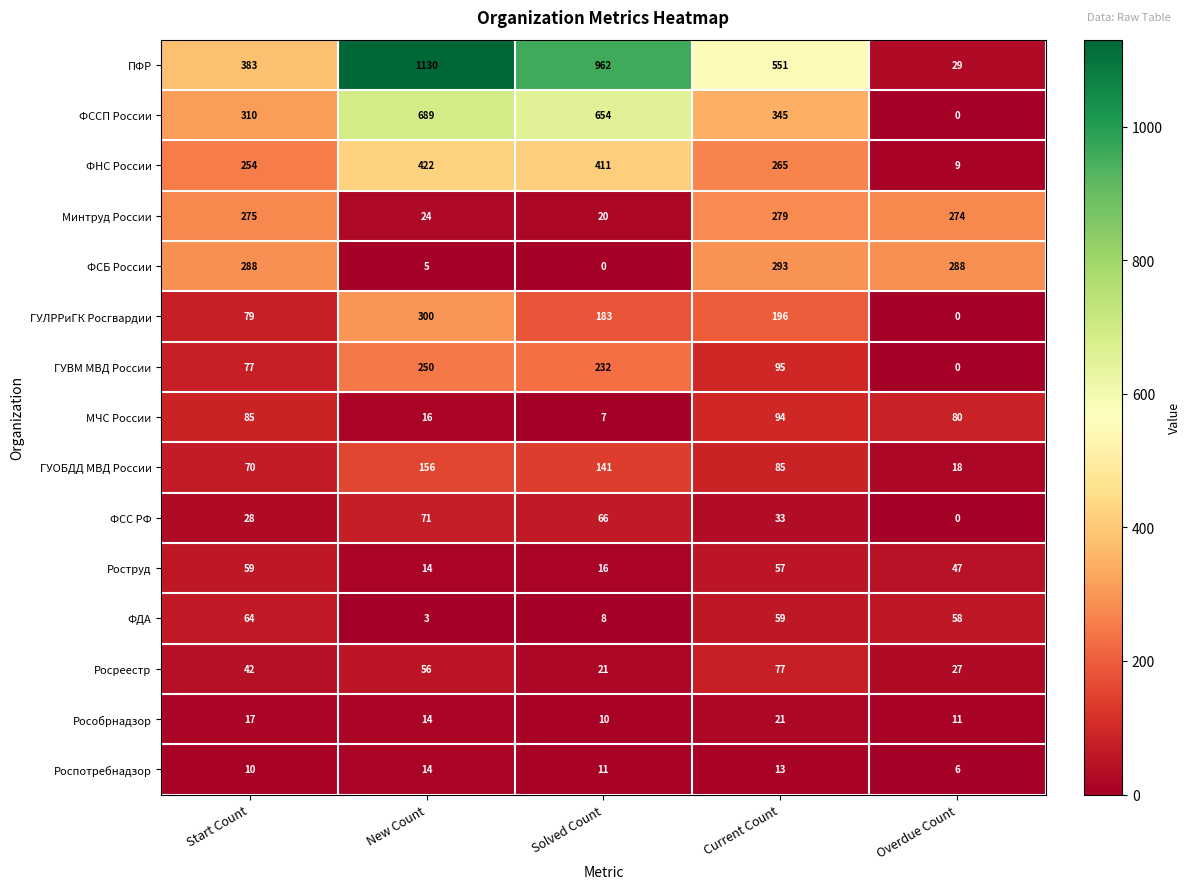

List the series in order of their peak value, lowest first.

Роспотребнадзор, Рособрнадзор, Роструд, ФДА, ФСС РФ, Росреестр, МЧС России, ГУОБДД МВД России, ГУВМ МВД России, Минтруд России, ФСБ России, ГУЛРРиГК Росгвардии, ФНС России, ФССП России, ПФР